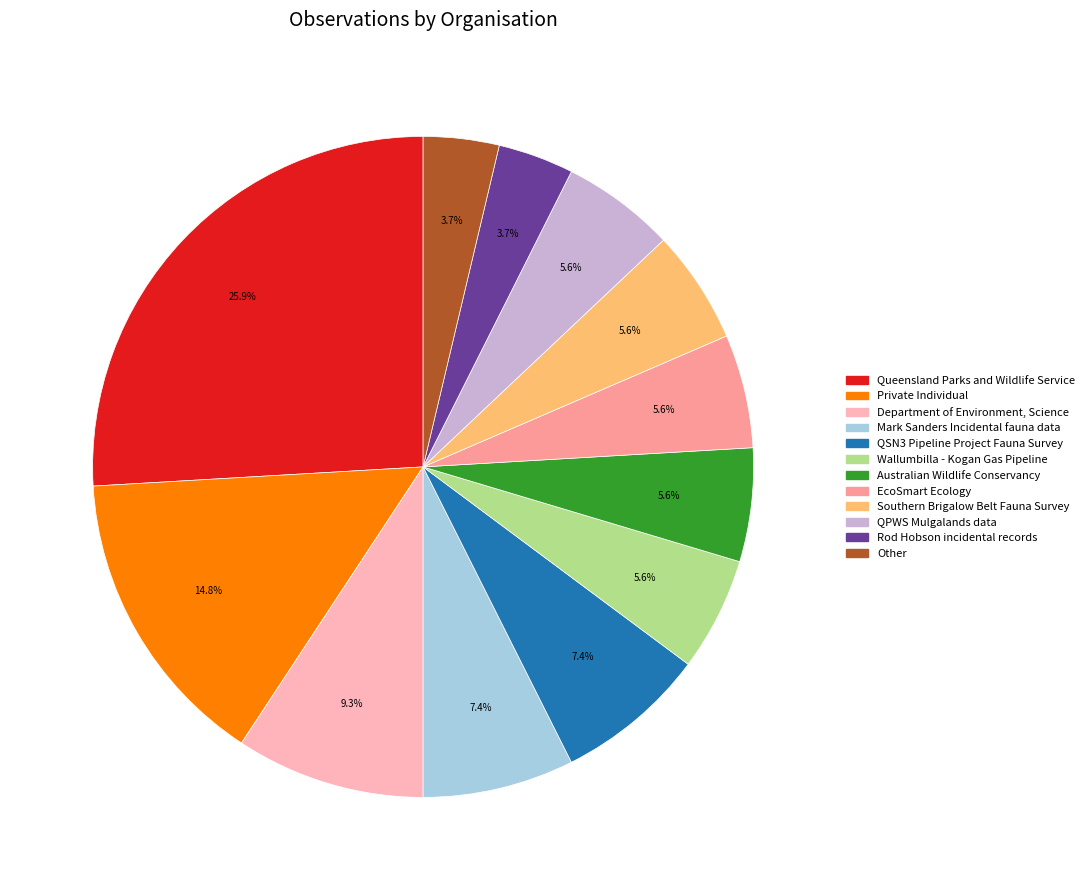

Is it true that Australian Wildlife Conservancy is 6% of the pie?

True